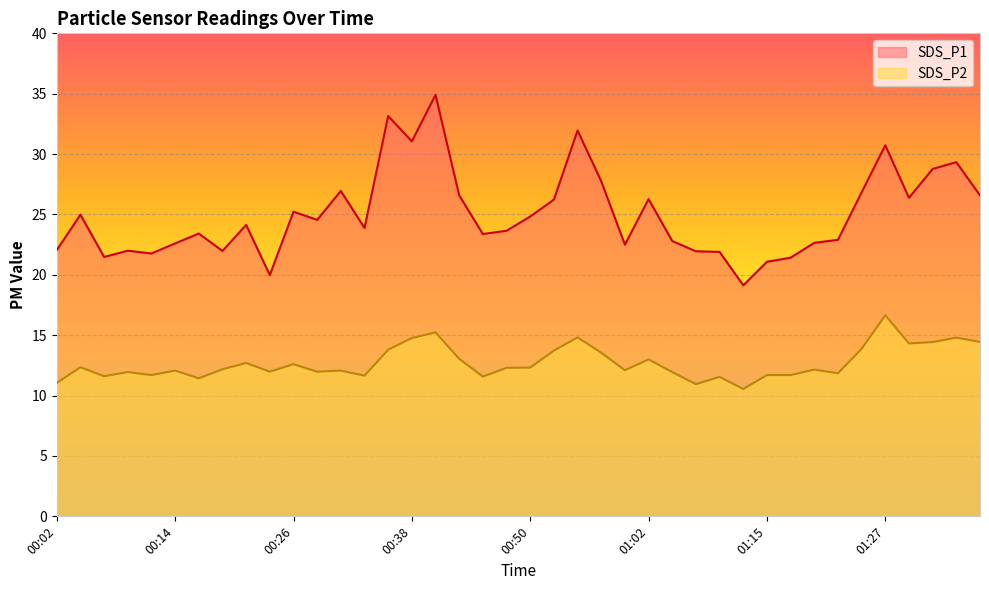

The SDS_P1 series shows 39.7 at 00:04. True or false?

False